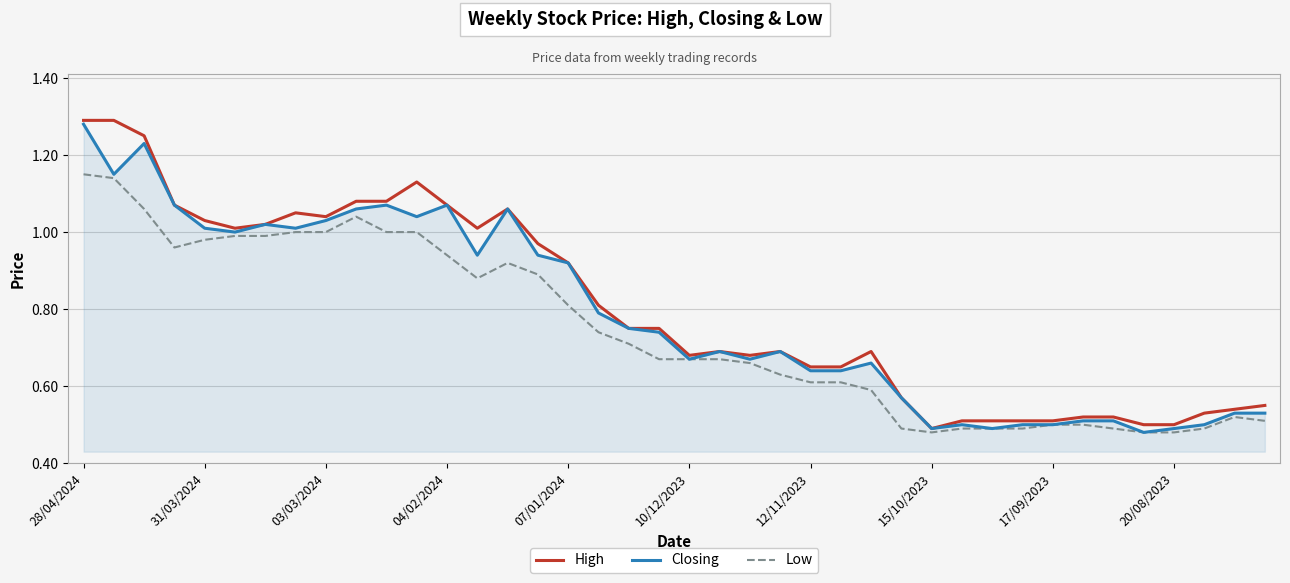

How many lines are shown in the chart?

3